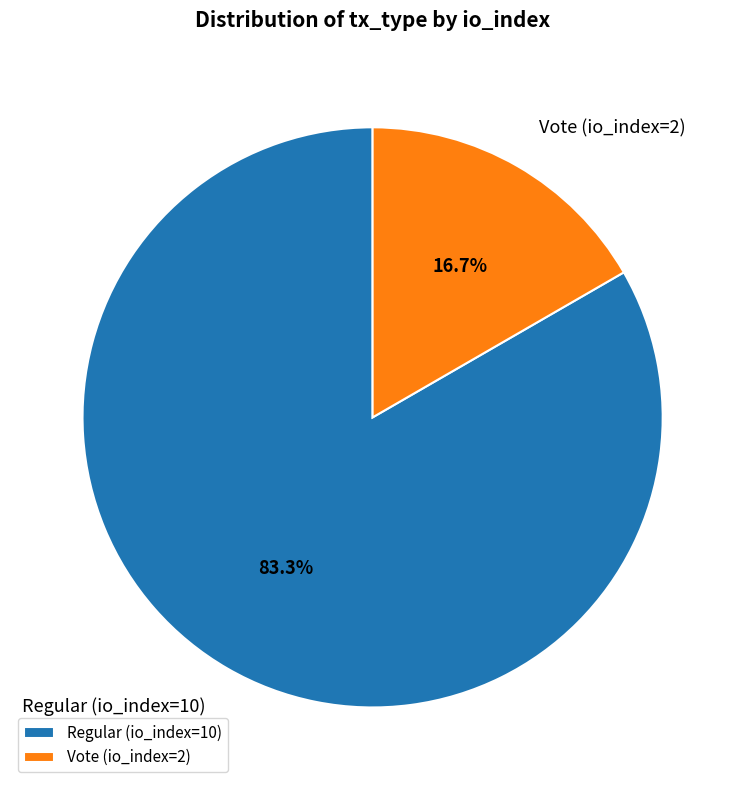

Approximately how many times larger is the value at Regular (io_index=10) compared to Vote (io_index=2)?

5.0